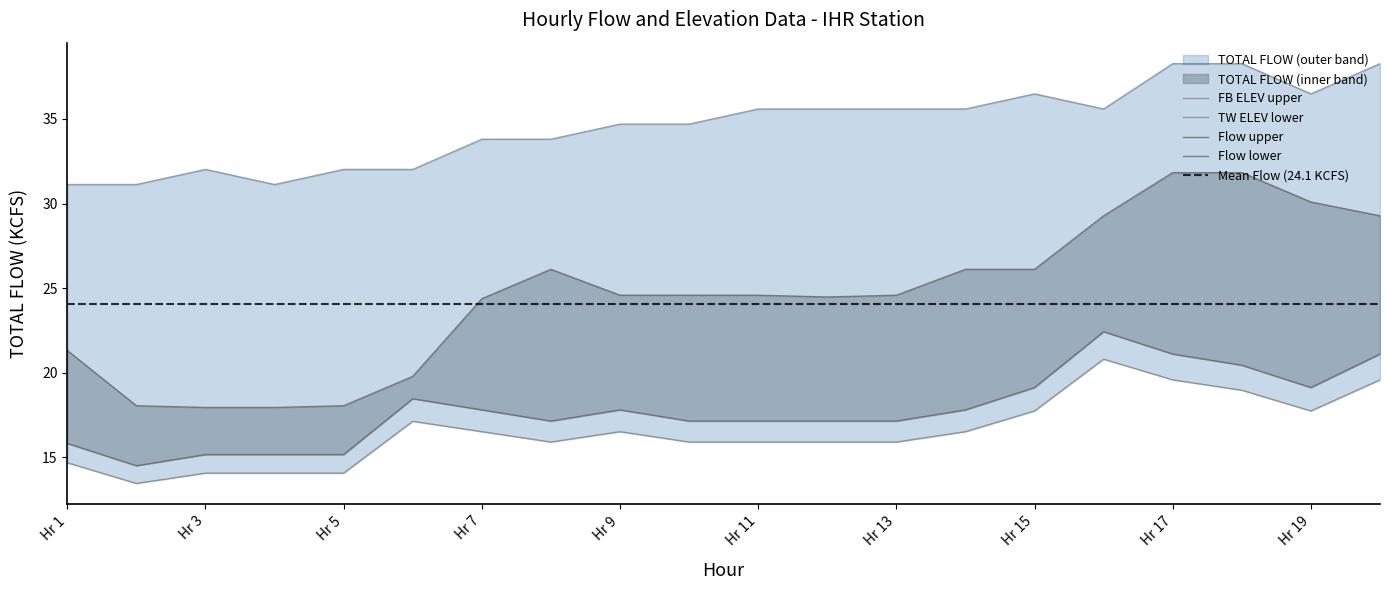

What is the value of the TW ELEV point at the 5th from the left?

14.1